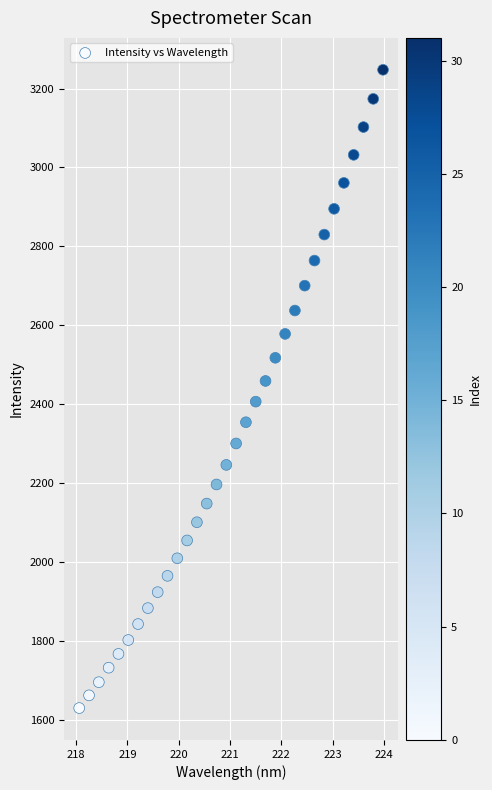

What is the range of X values (max minus min)?

5.9